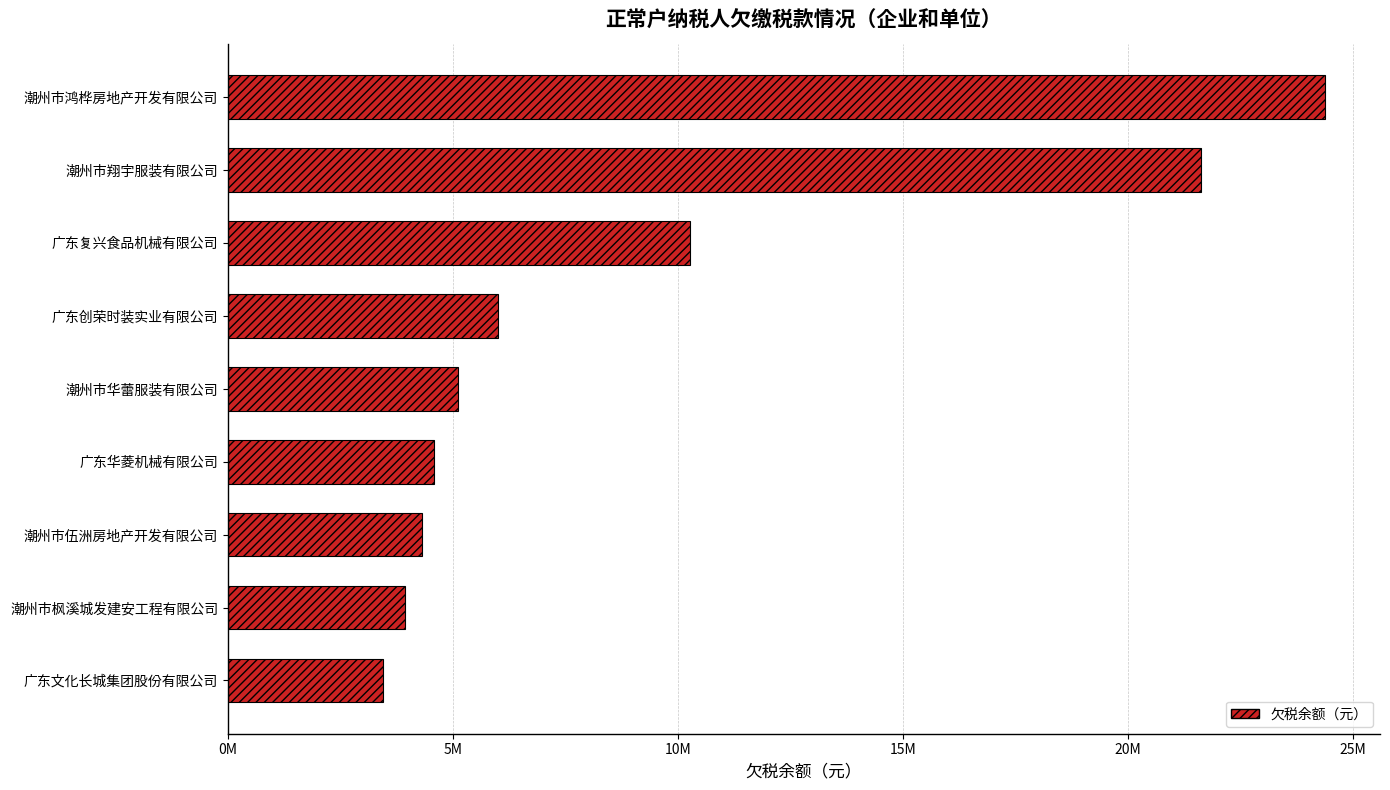

What is the smallest value displayed?

3451391.0